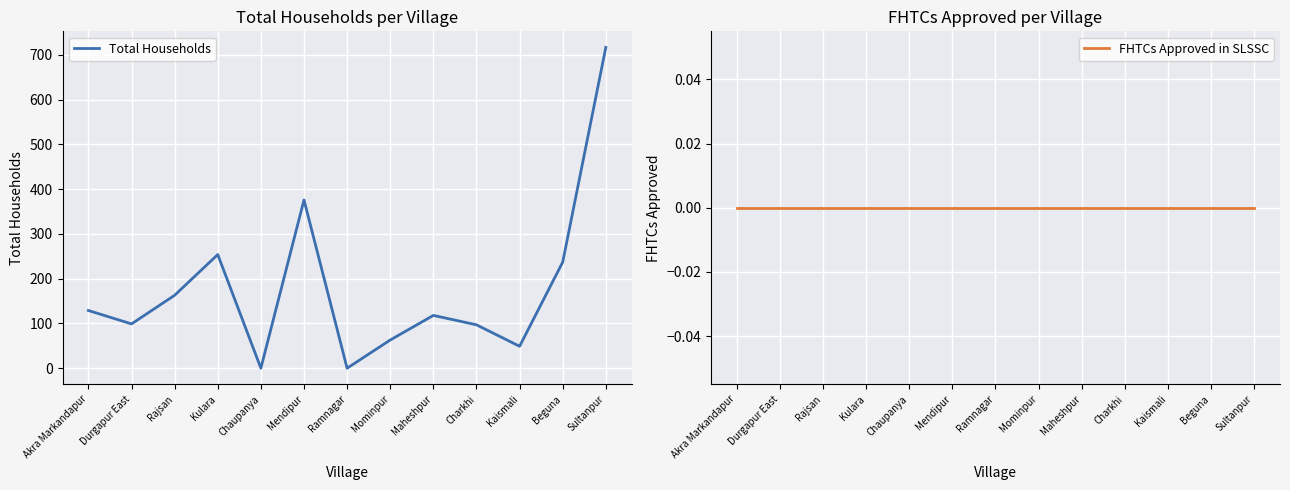

What is the value of the Total Households point at the 4th from the left?

254